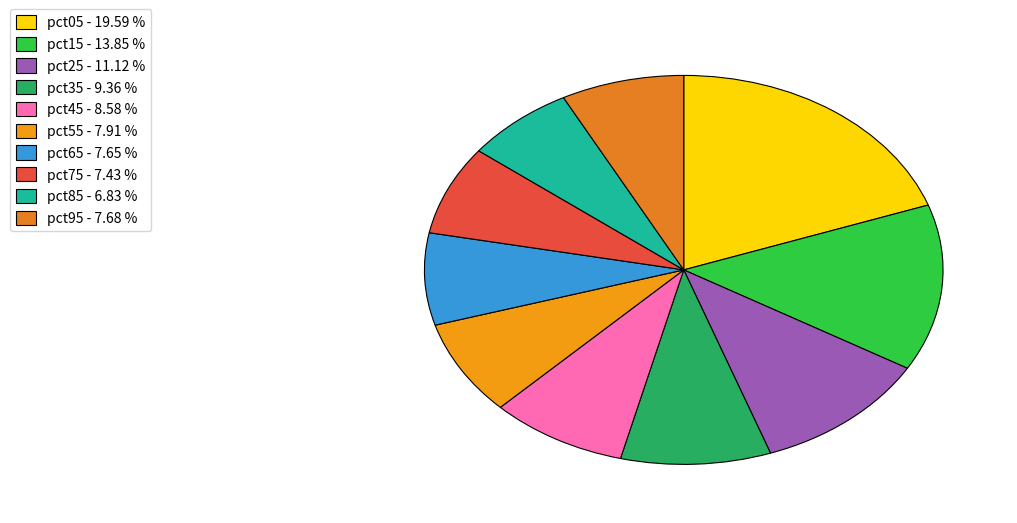

Which slice is the smallest?

pct85